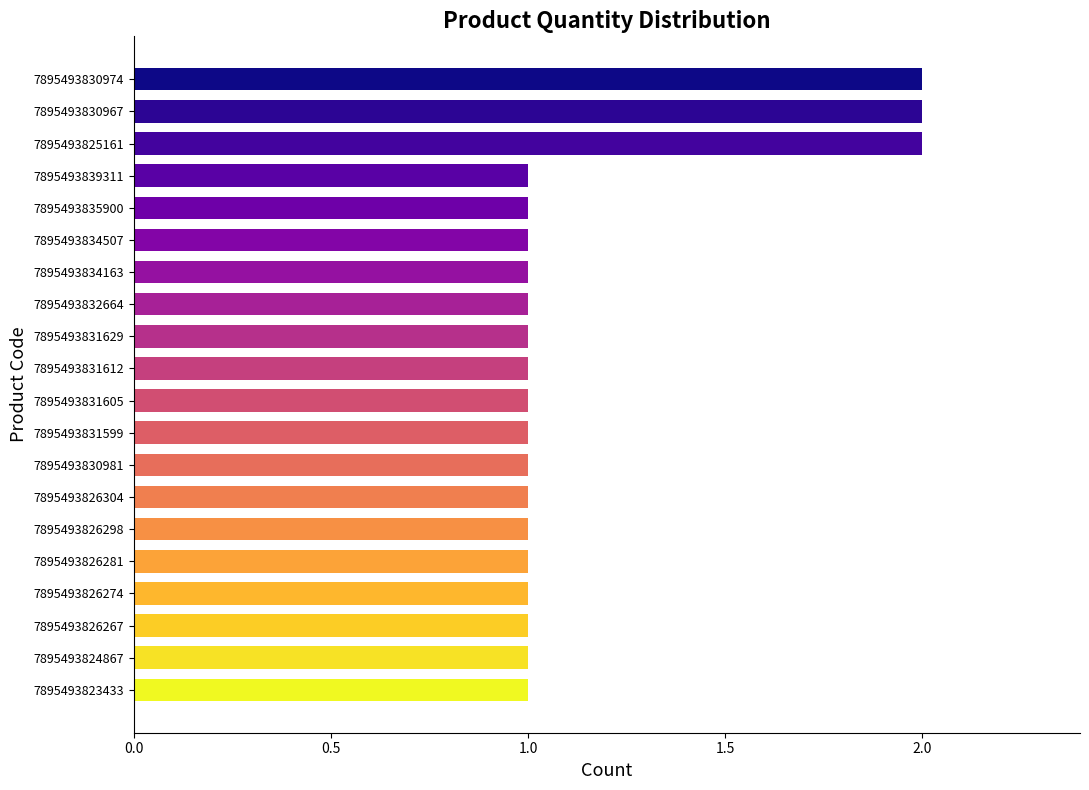

How many values are between 1 and 2?

20